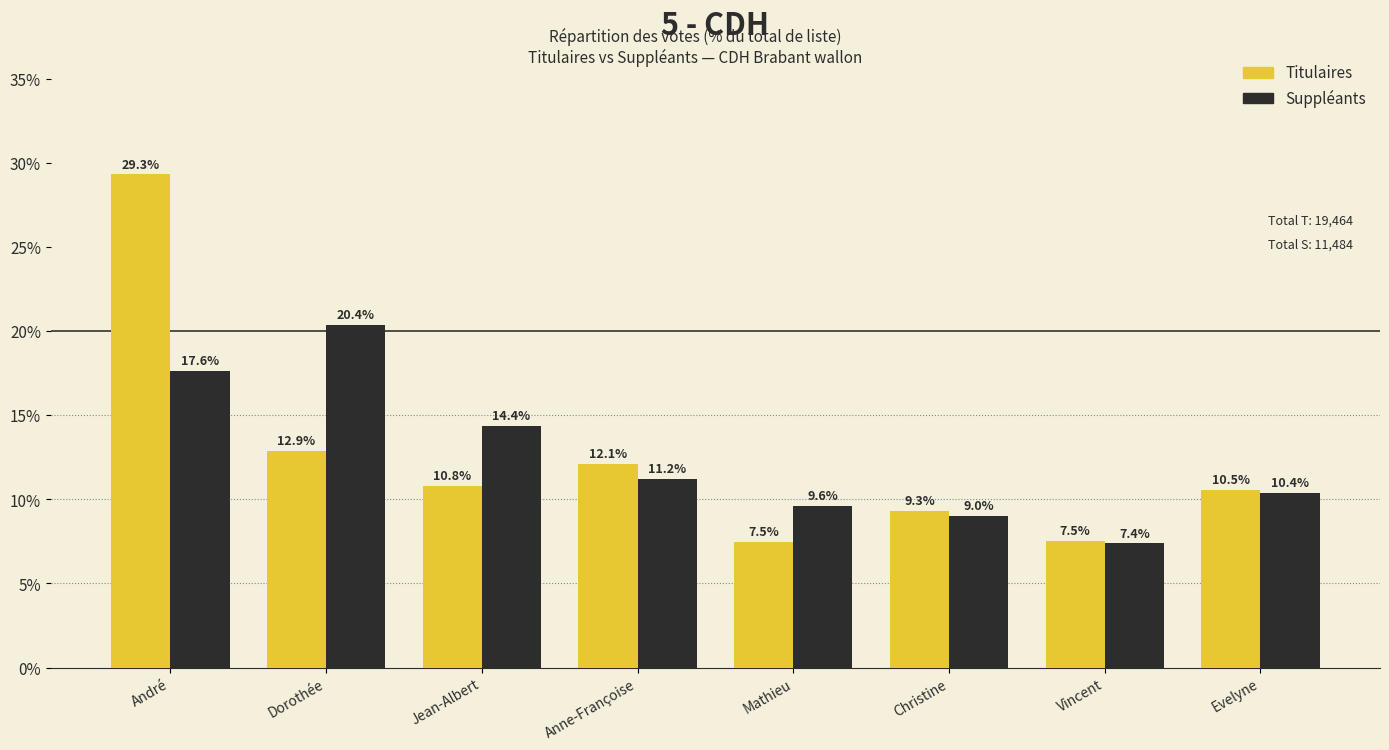

Which category has the highest value in the Suppléants series?

Dorothée